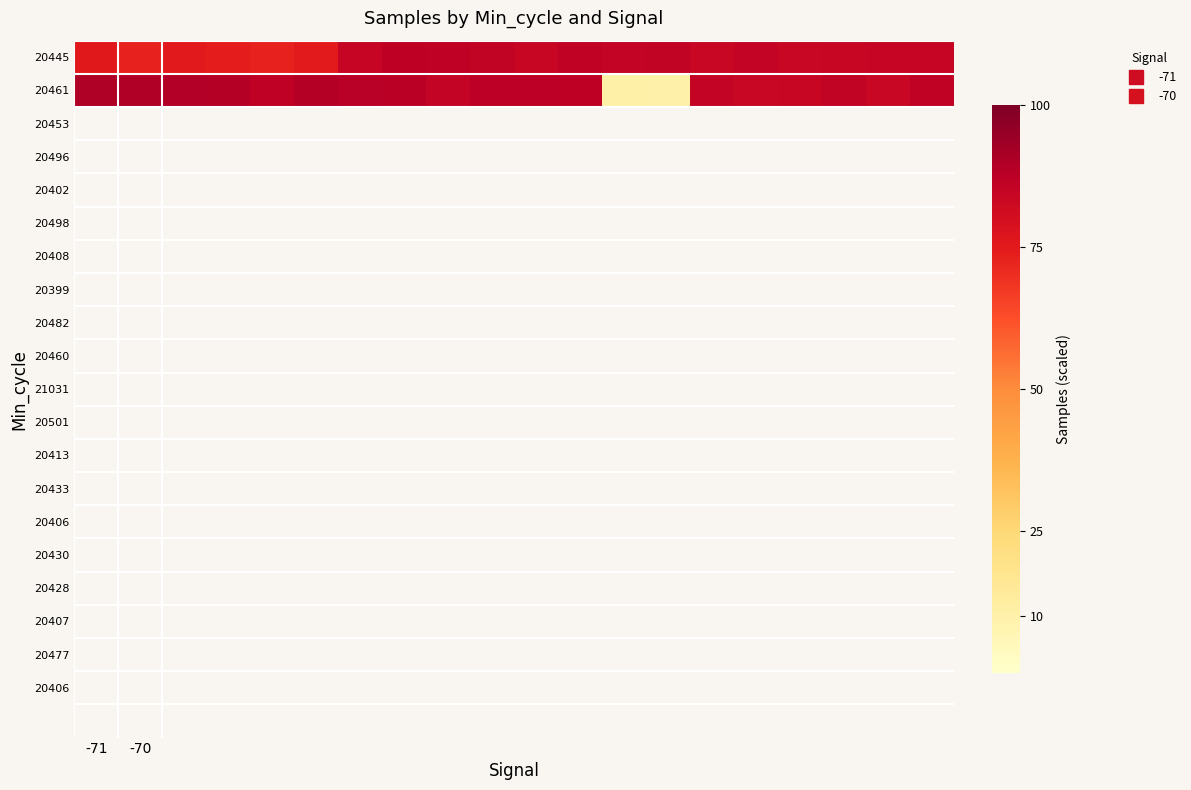

Rank the series by their average value, from highest to lowest.

20445, 20461